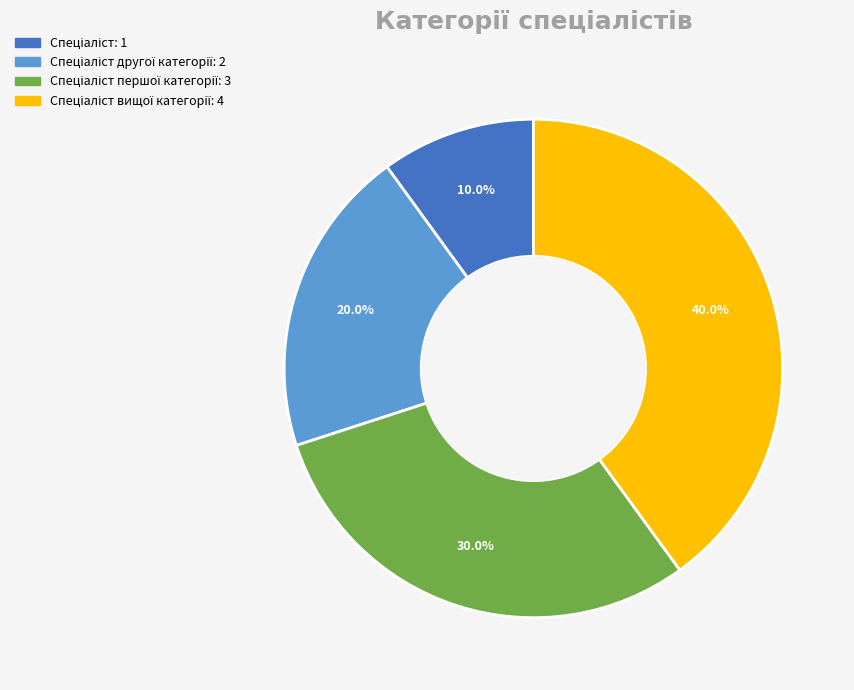

How many slices are in this pie chart?

4